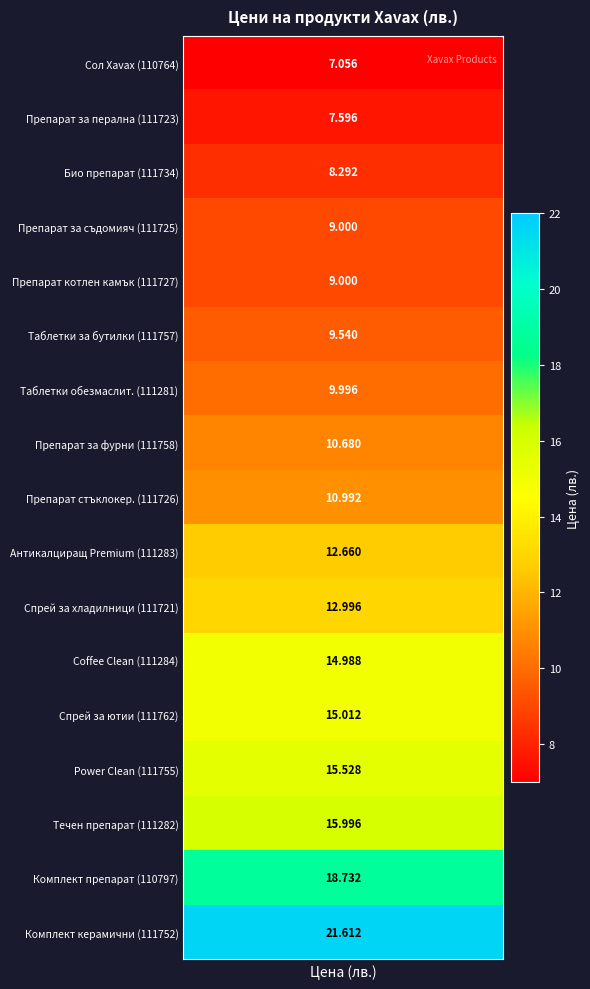

Reading left to right, list all the values displayed in this chart.

7.1	7.6	8.3	9.0	9.0	9.5	10.0	10.7	11.0	12.7	13.0	15.0	15.0	15.5	16.0	18.7	21.6